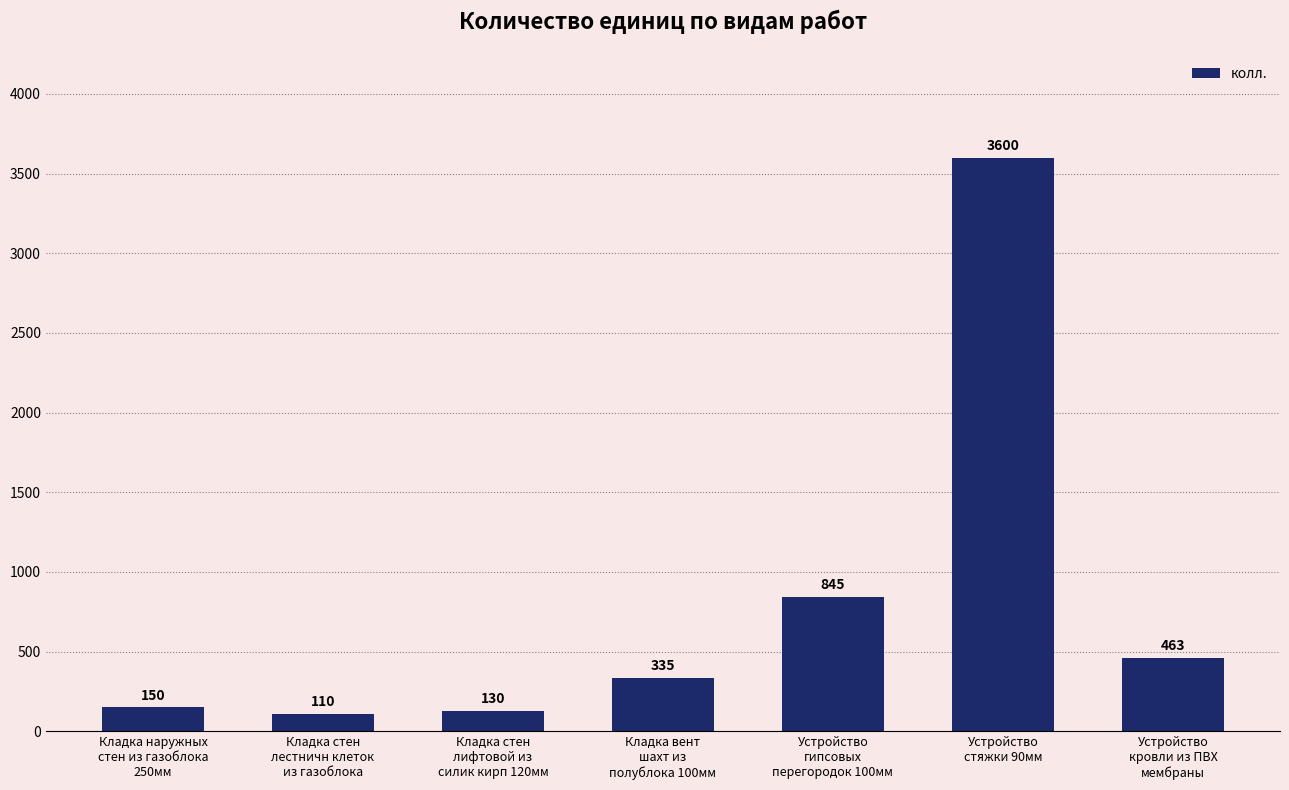

Reading left to right, what are all the values shown in this chart?

150	110	130	335	845	3600	463